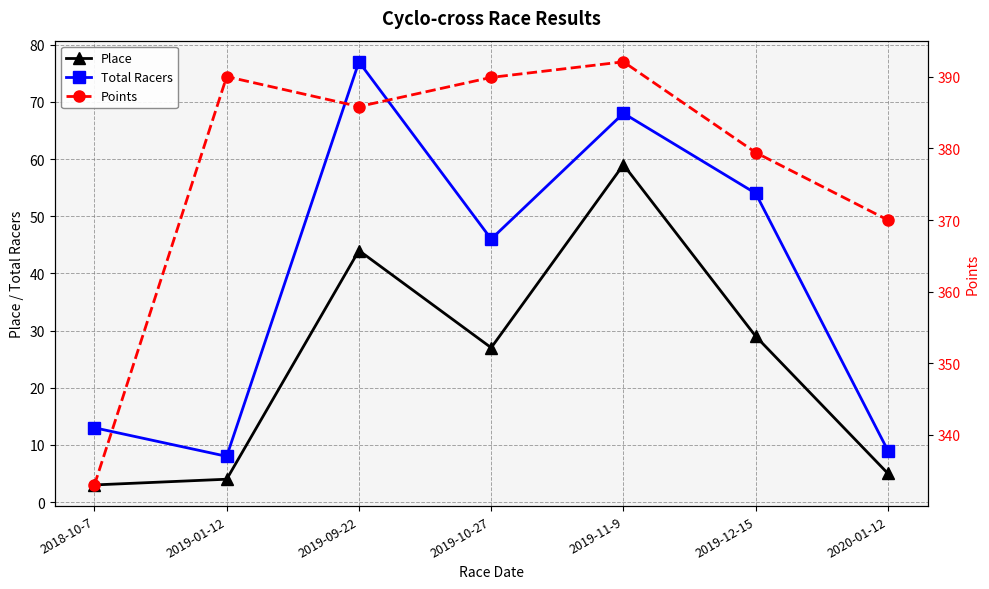

How many interior local peaks does the Total Racers series have?

2